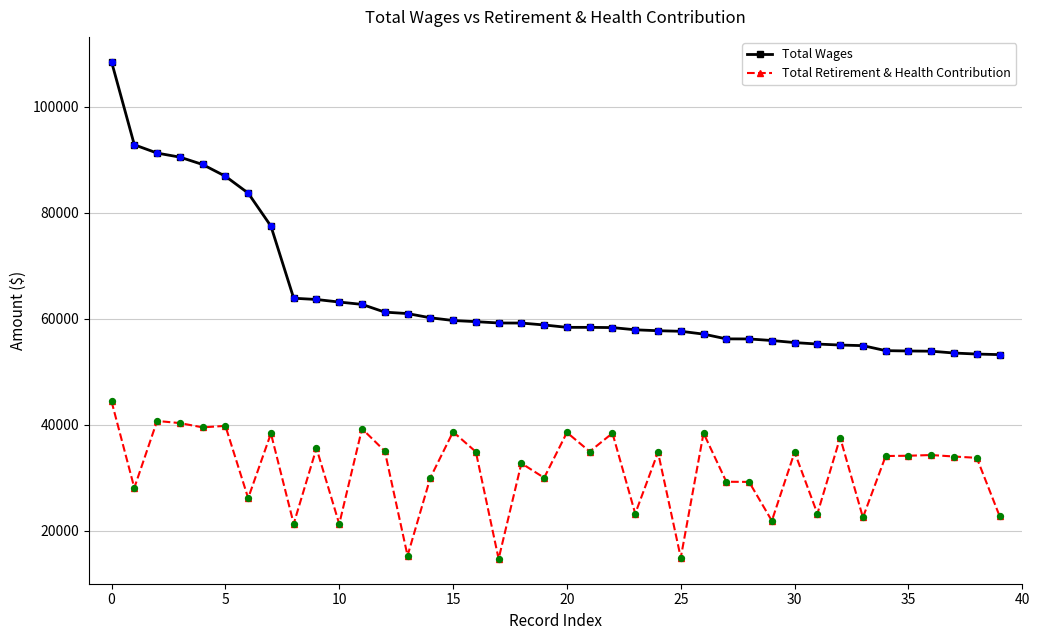

Which series has the largest total across all categories?

Total Wages